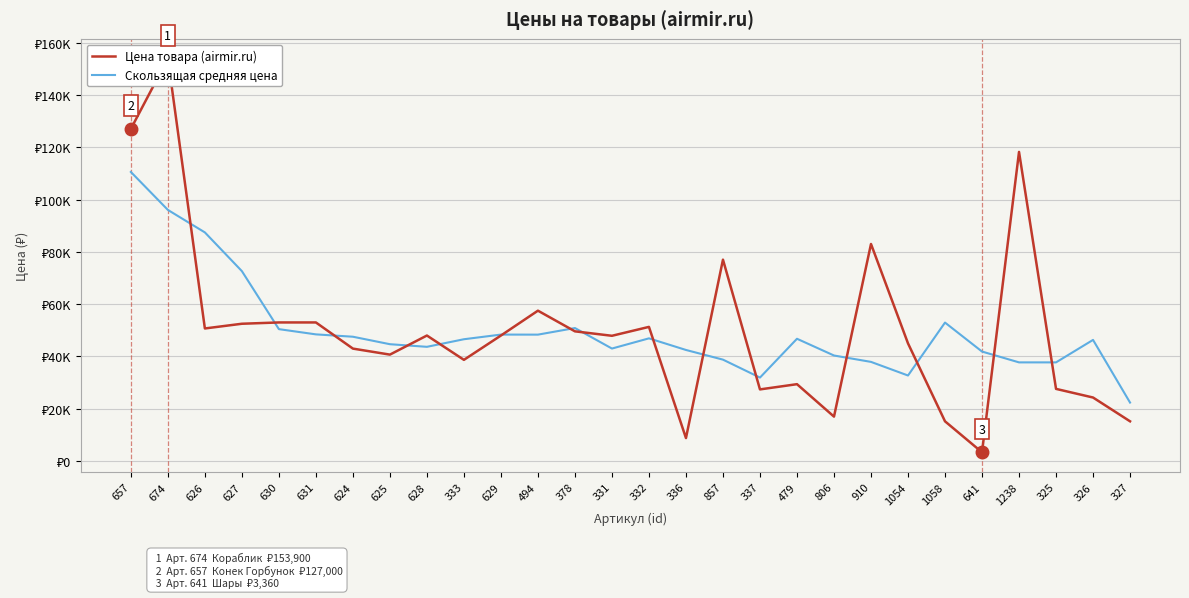

Where does the Скользящая средняя цена series first go above 46580?

657